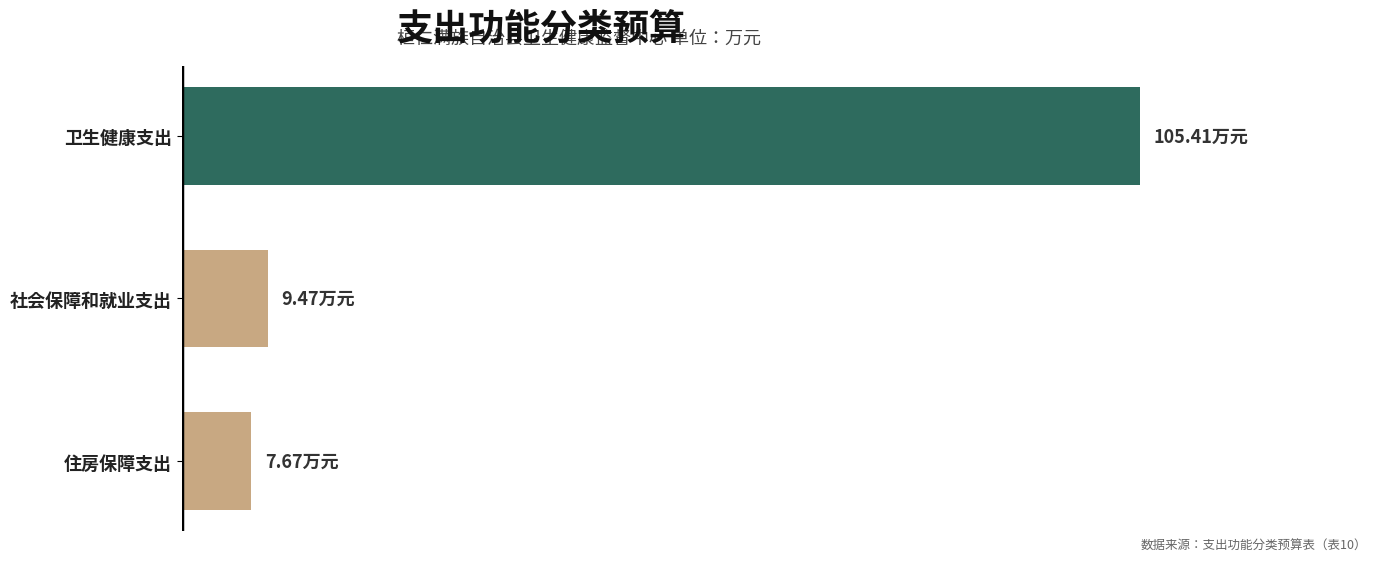

What is the average value?

40.9